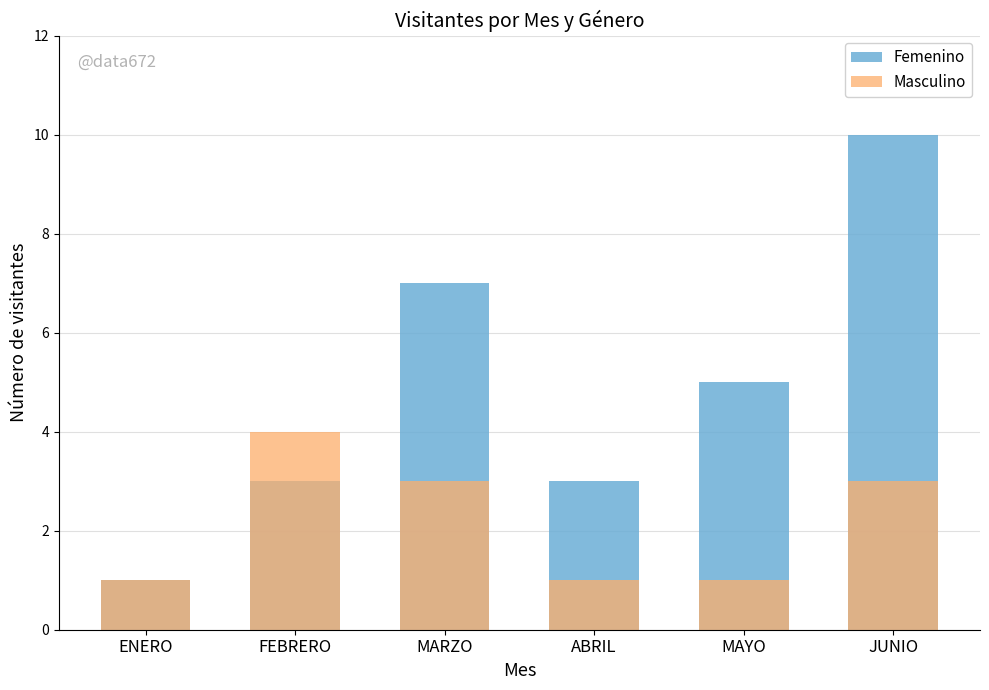

At FEBRERO, list the series in order from smallest to largest.

Femenino, Masculino